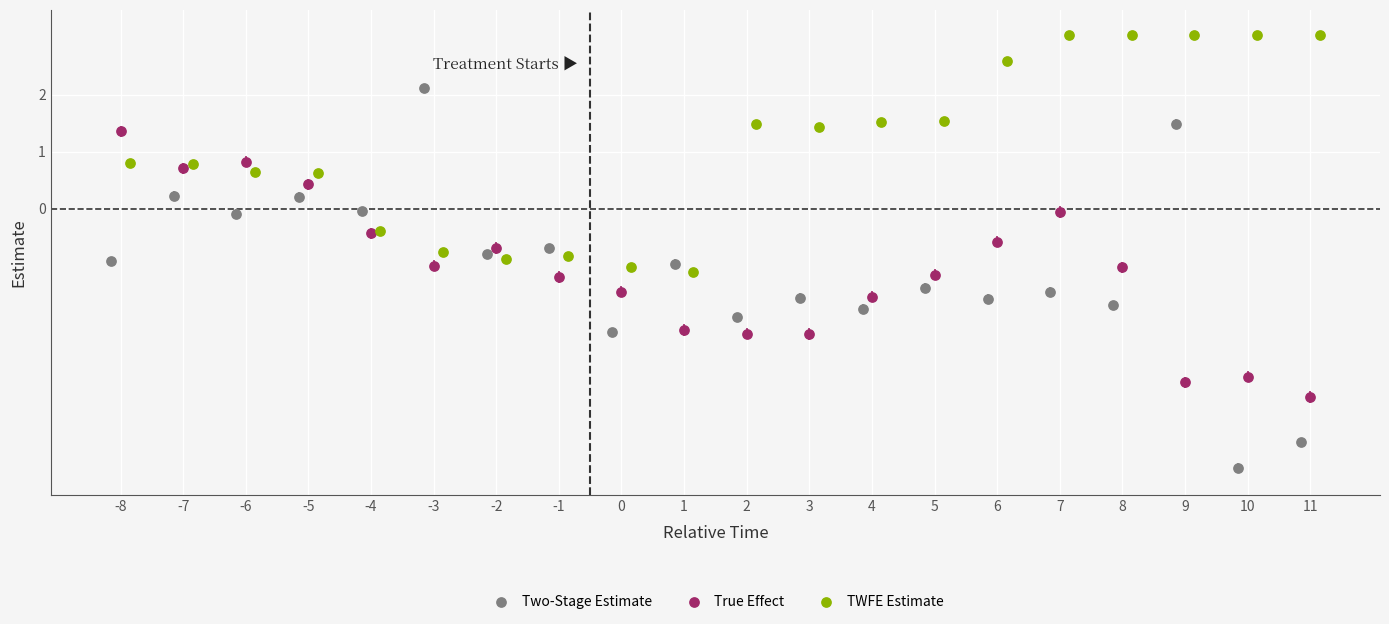

Which series has the widest spread of Y values?

Two-Stage Estimate